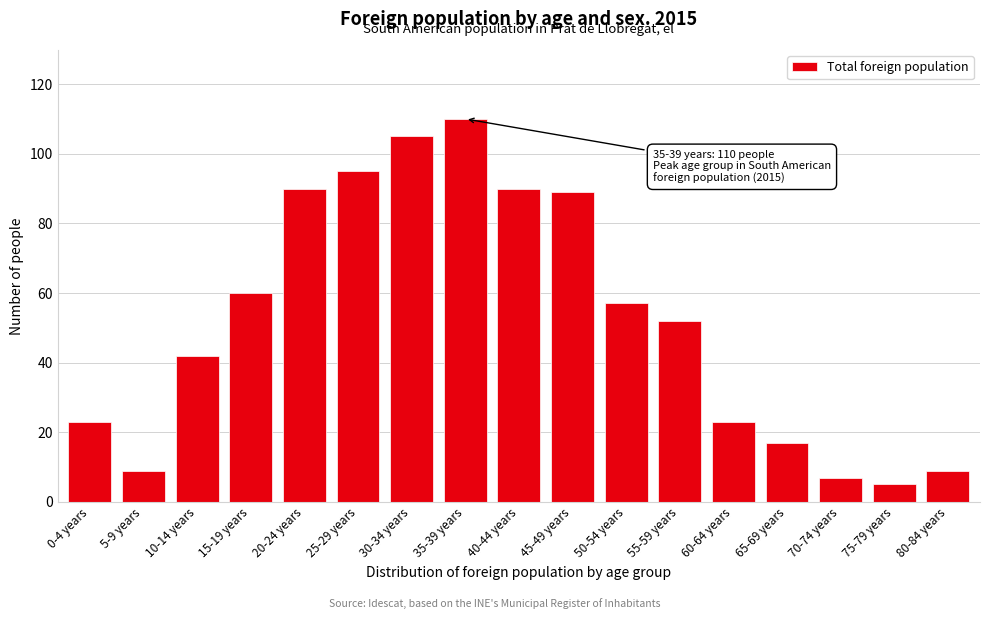

Reading left to right, transcribe all the data shown in this chart.

23	9	42	60	90	95	105	110	90	89	57	52	23	17	7	5	9